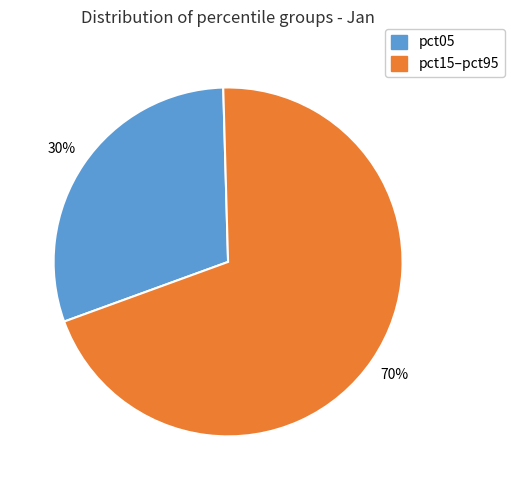

Is there a majority slice in this chart?

Yes